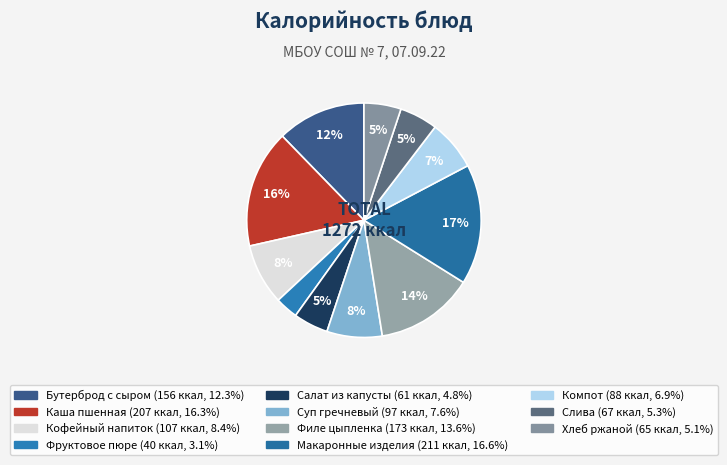

Count the number of slices in the pie.

11